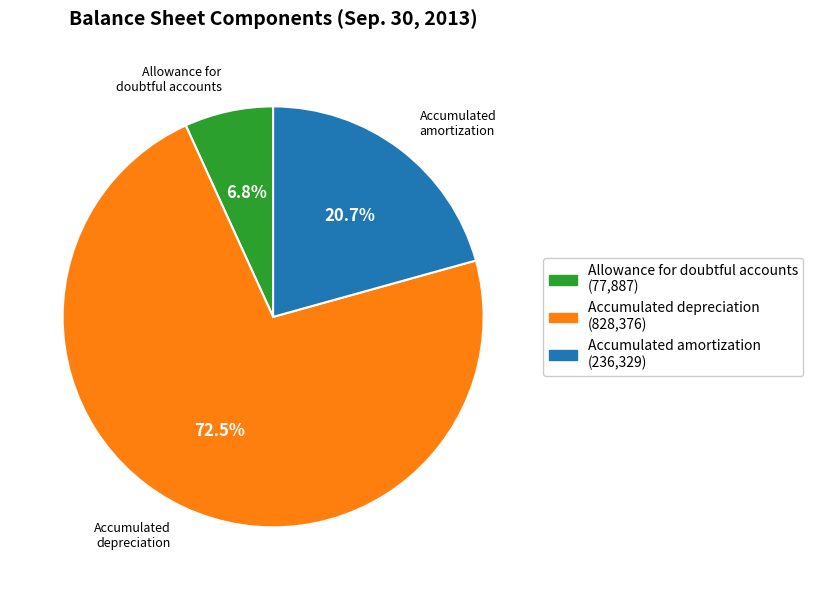

Is there a majority slice in this chart?

Yes